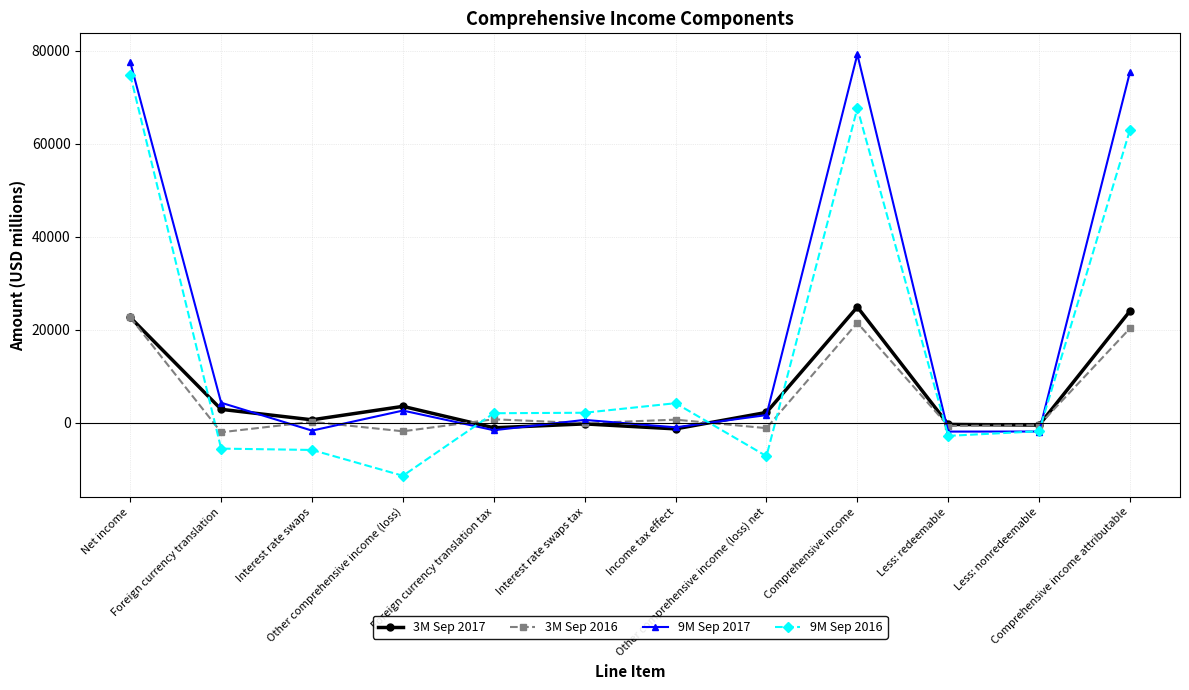

Where is the first local minimum for 3M Sep 2017?

Interest rate swaps